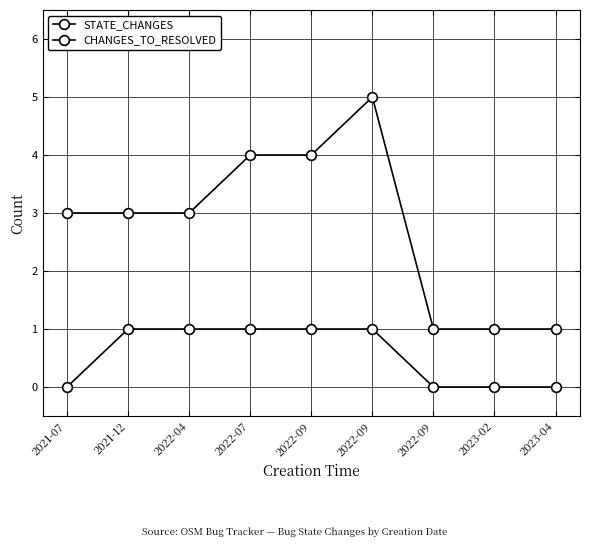

Does the chart have visible grid lines?

Yes